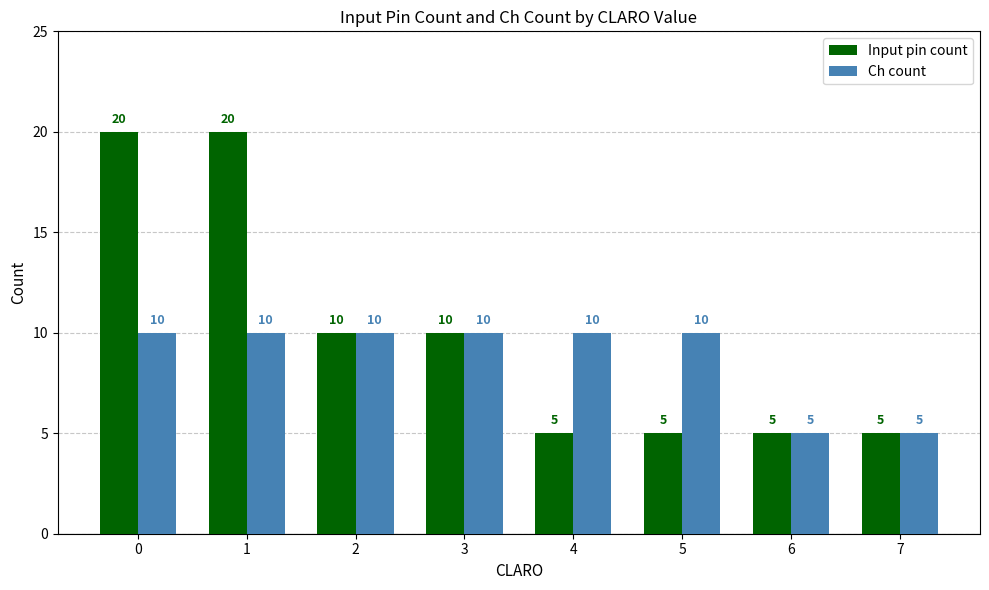

What is the average value of the Input pin count series?

10